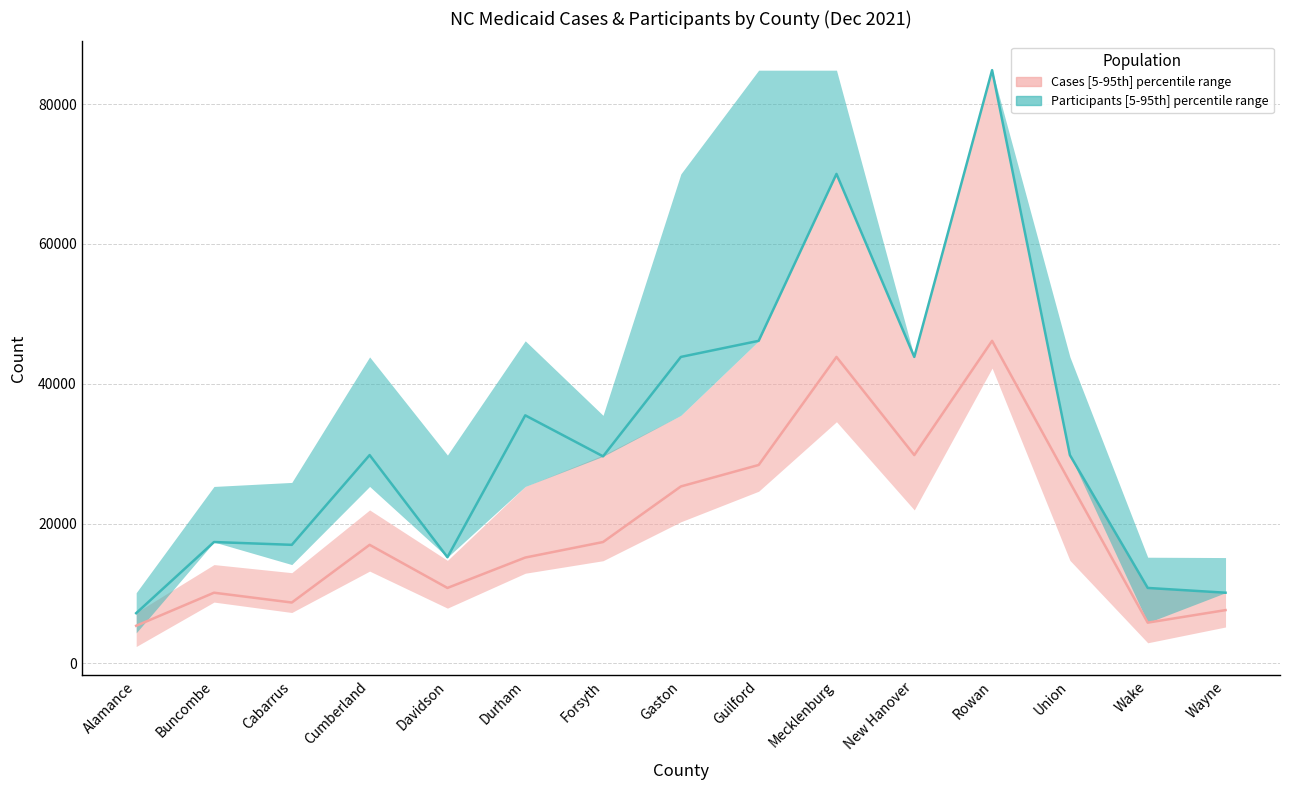

What is the difference between the second highest and second lowest values in the Cases median series?

38005